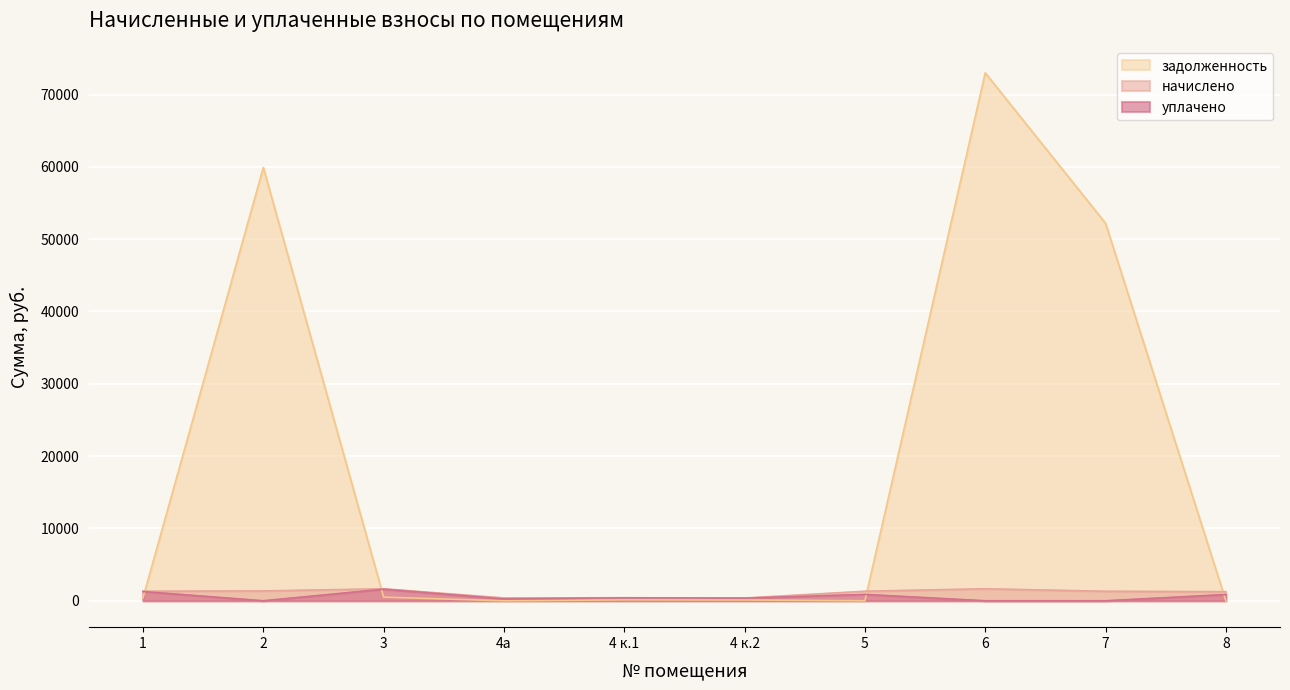

How many intersections are there between задолженность and начислено?

4